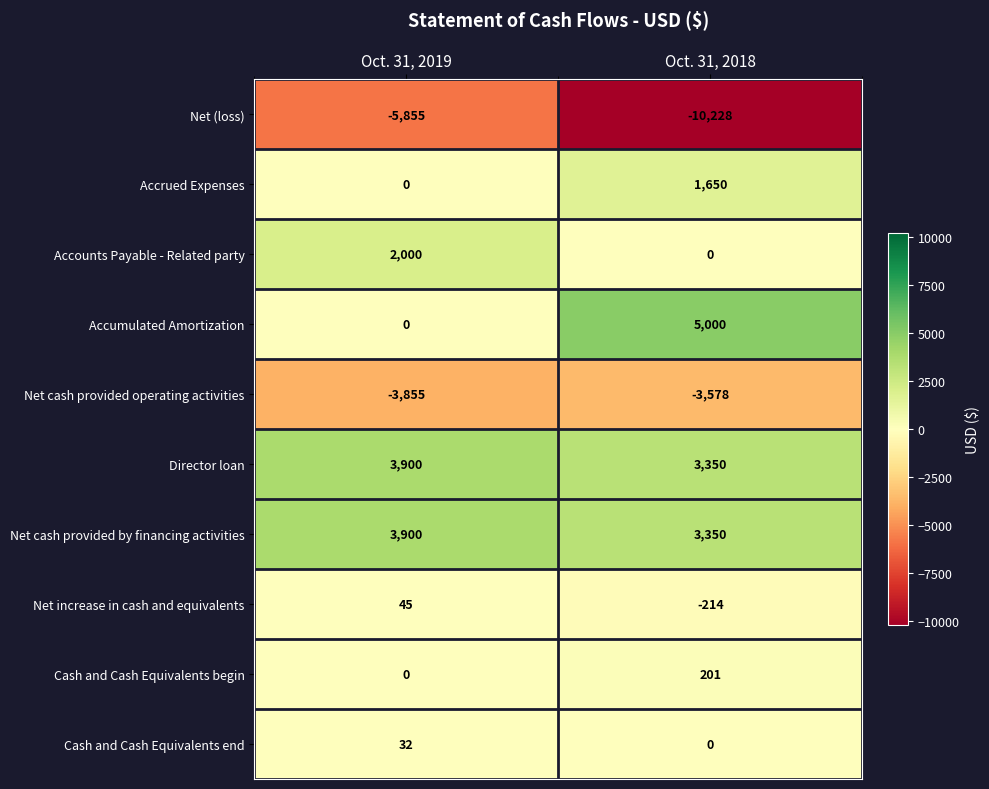

Reading right to left, transcribe all the data shown in this chart.

Net (loss): -10228	-5855
Accrued Expenses: 1650	0
Accounts Payable - Related party: 0	2000
Accumulated Amortization: 5000	0
Net cash provided operating activities: -3578	-3855
Director loan: 3350	3900
Net cash provided by financing activities: 3350	3900
Net increase in cash and equivalents: -214	45
Cash and Cash Equivalents begin: 201	0
Cash and Cash Equivalents end: 0	32